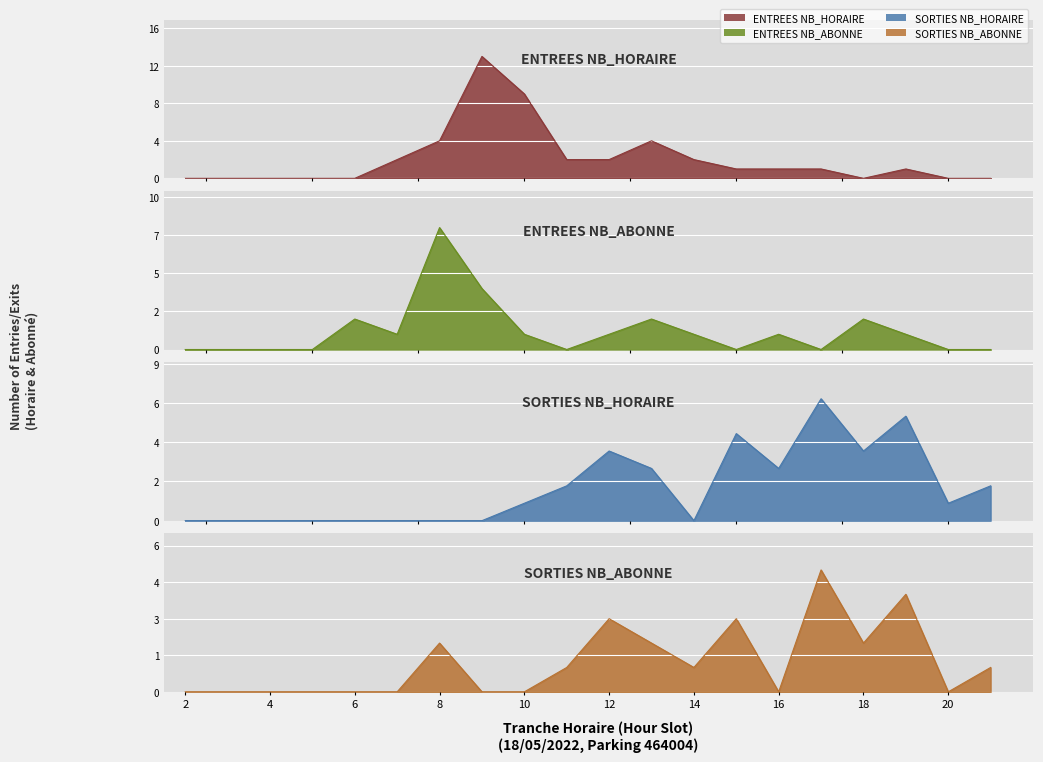

Is the value of ENTREES NB_ABONNE at 8 greater than the value of ENTREES NB_HORAIRE at 4?

Yes